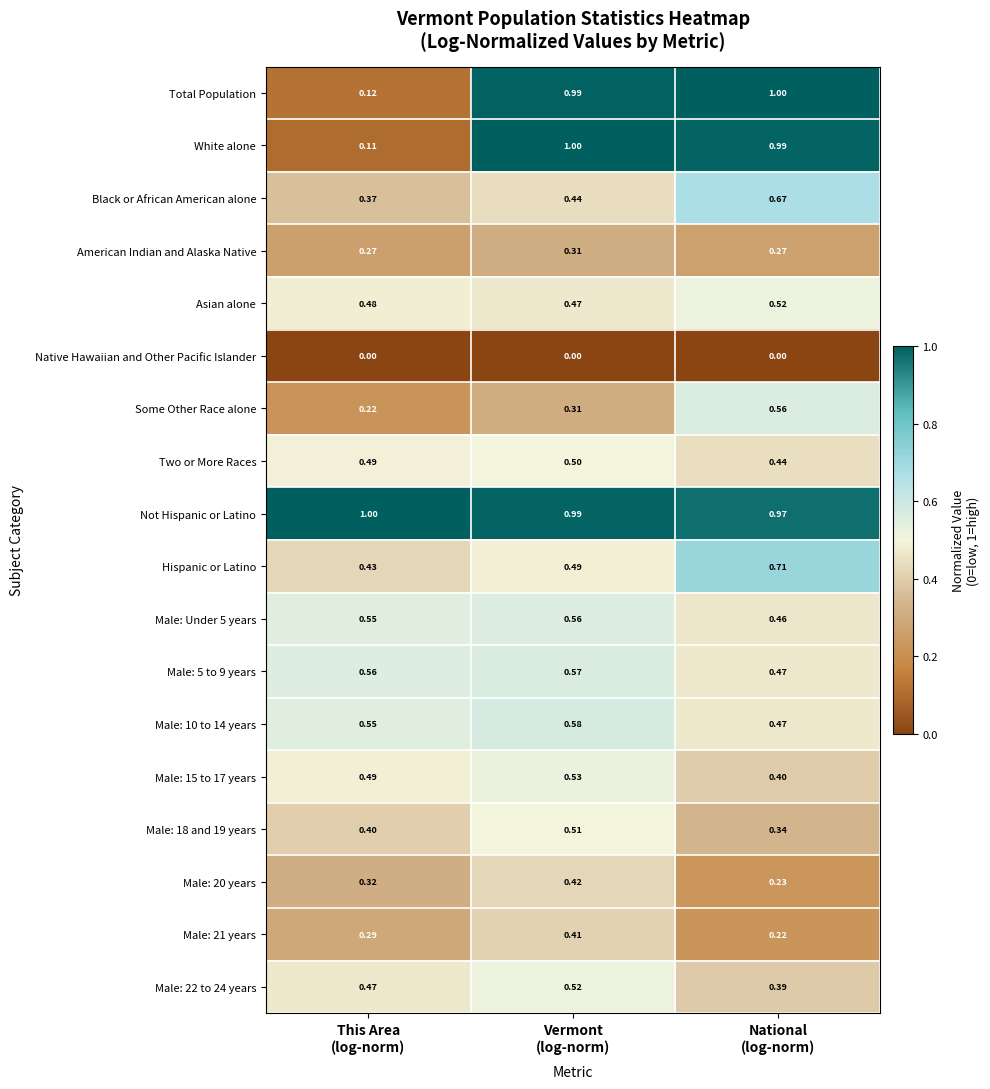

Which series has the largest range (max minus min)?

White alone